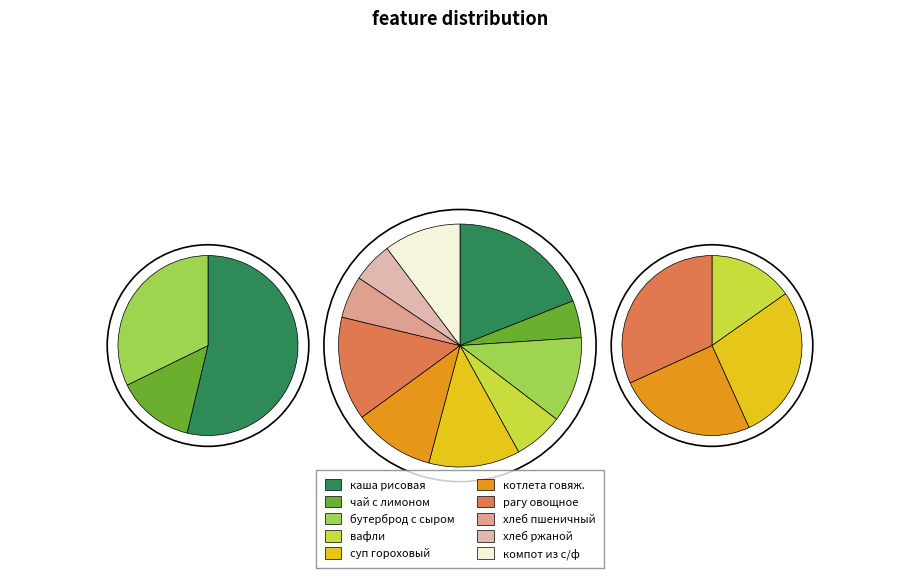

To the nearest percent, what is the average slice percentage?

10%